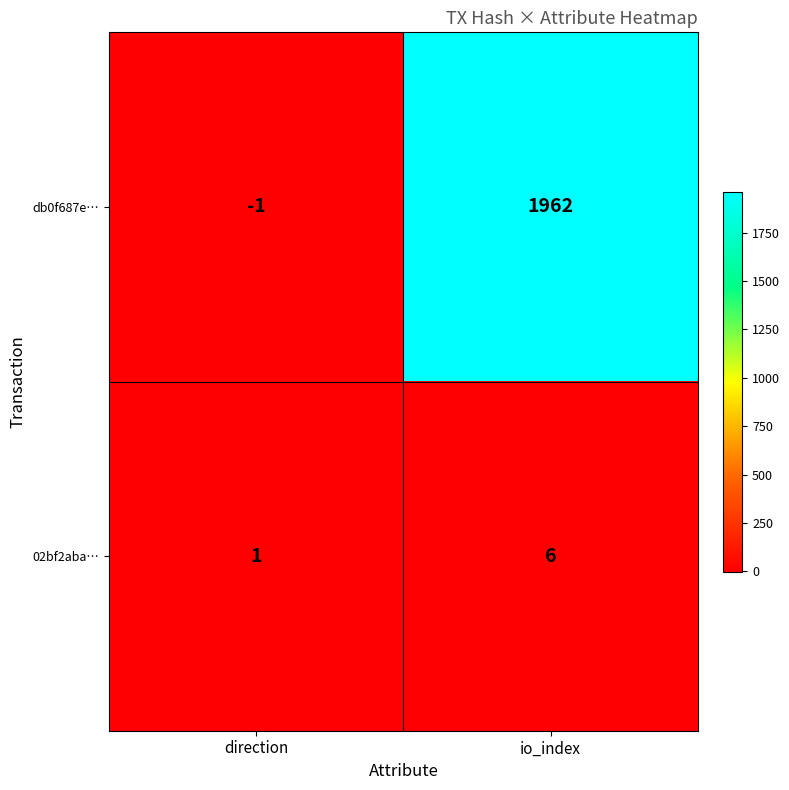

Reading left to right, transcribe all the data shown in this chart.

db0f687e…: direction=-1	io_index=1962
02bf2aba…: direction=1	io_index=6